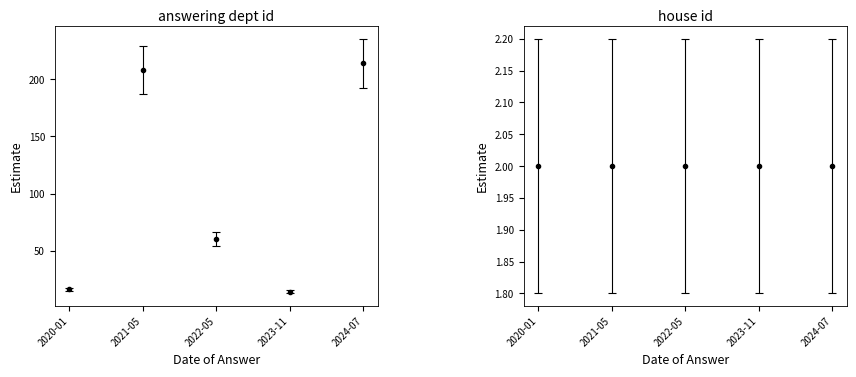

List the labels in order of value, largest first.

2024-07, 2021-05, 2022-05, 2020-01, 2023-11